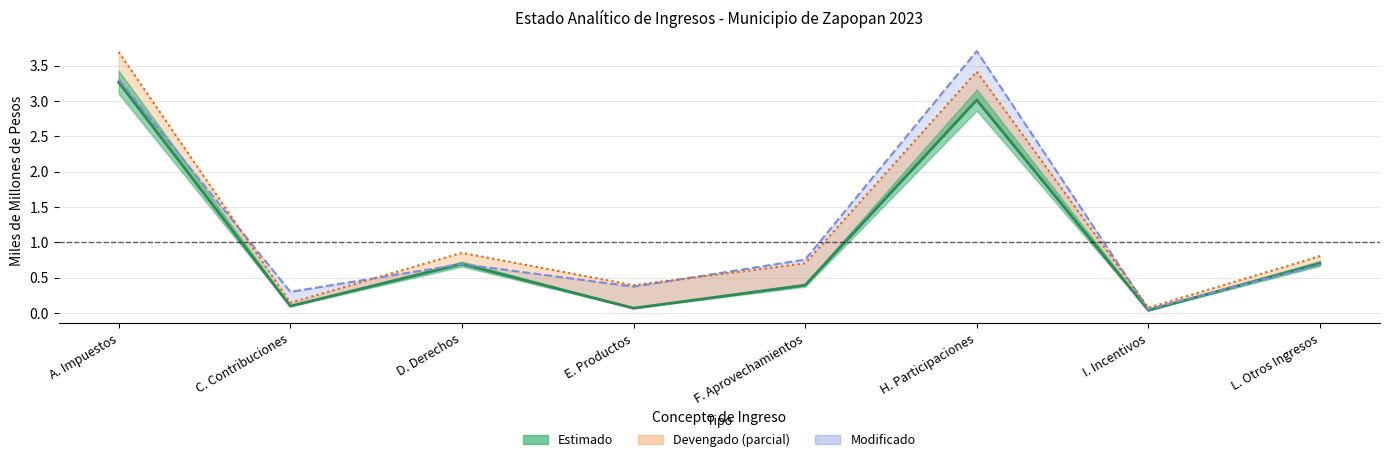

True or false: Modificado and Devengado cross at least once.

True